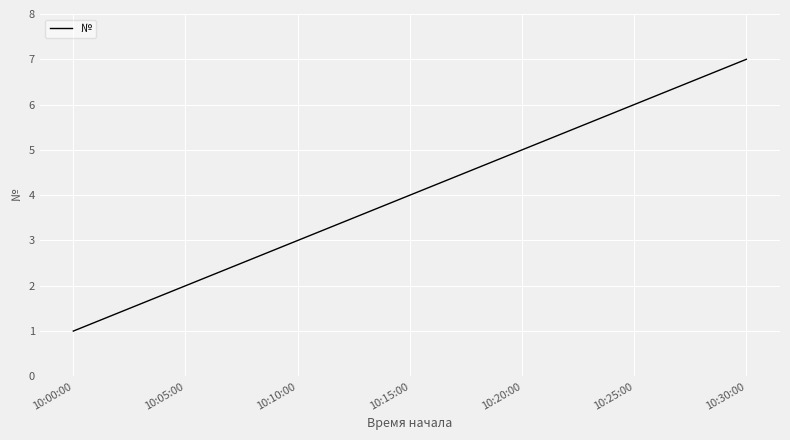

Reading left to right, list all the values displayed in this chart.

1	2	3	4	5	6	7